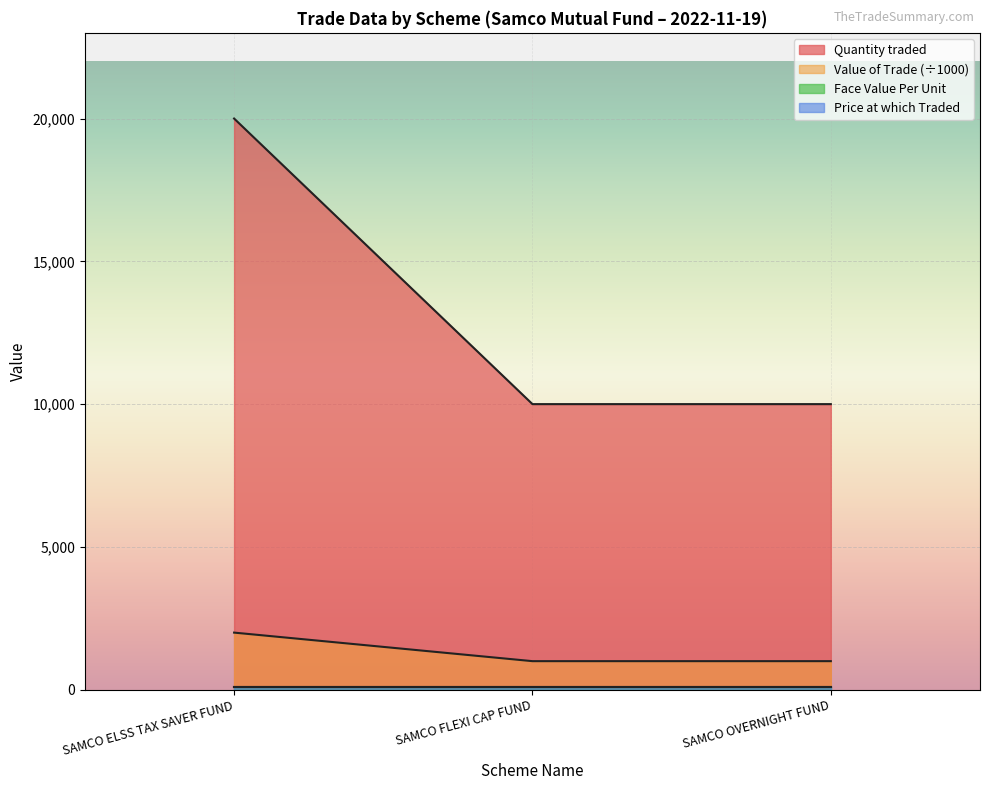

Which series has the largest range (max minus min)?

Quantity traded